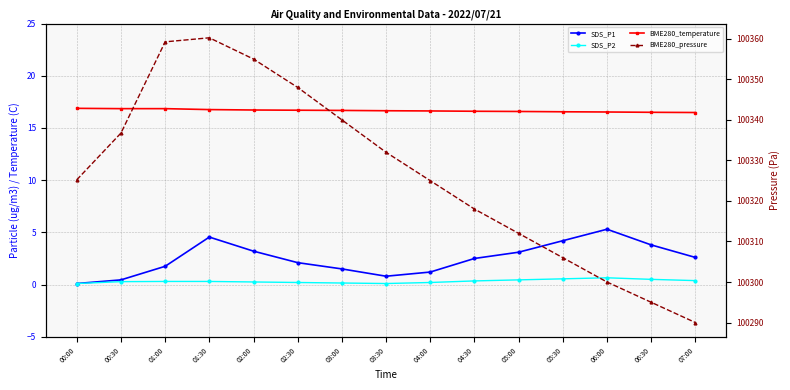

What is the sum of all SDS_P1 values?

37.1